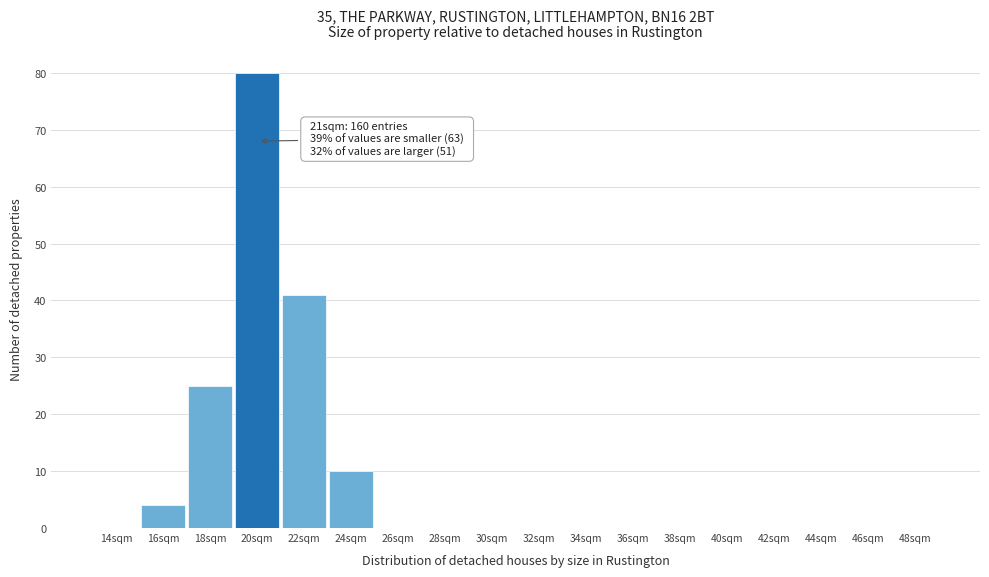

Reading right to left, list all the values displayed in this chart.

48sqm=0	46sqm=0	44sqm=0	42sqm=0	40sqm=0	38sqm=0	36sqm=0	34sqm=0	32sqm=0	30sqm=0	28sqm=0	26sqm=0	24sqm=10	22sqm=41	20sqm=80	18sqm=25	16sqm=4	14sqm=0